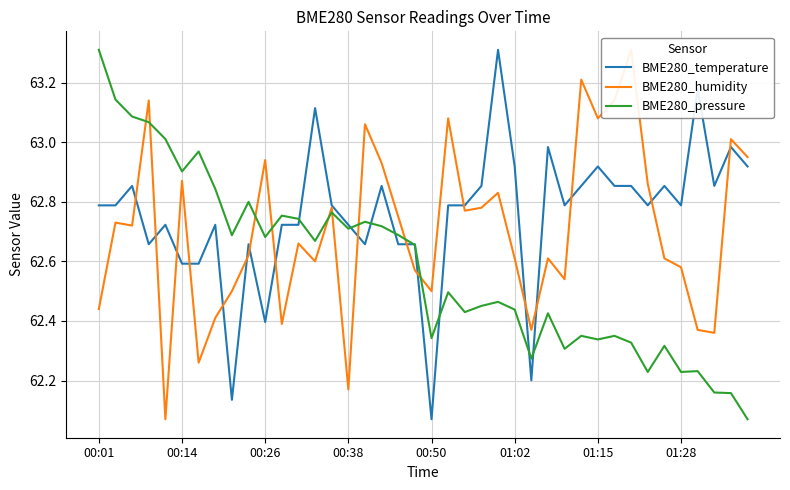

Where is BME280_temperature nearest to the value 62?

00:50